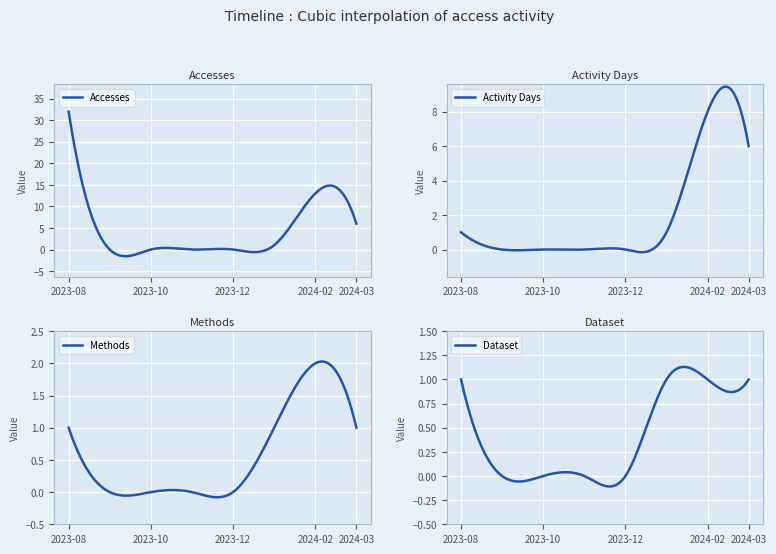

True or false: Activity Days and Dataset cross at least once.

False